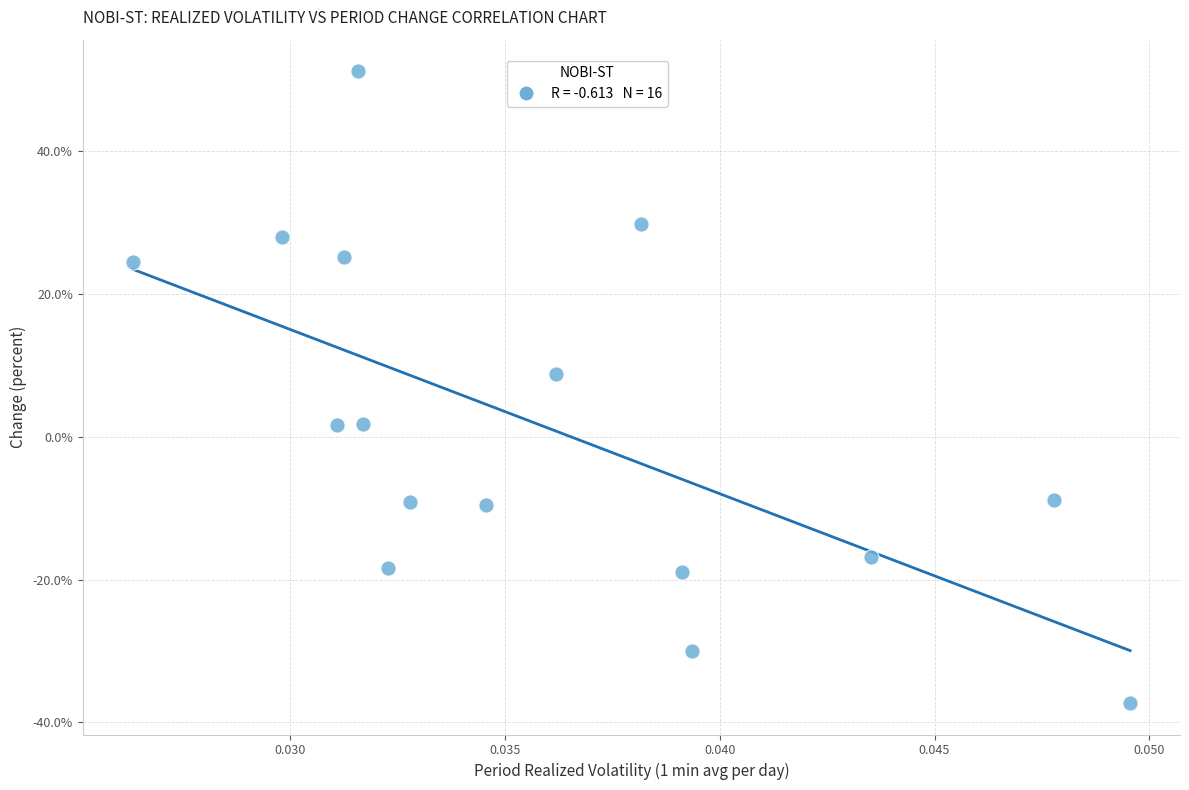

What is the range of Y values (max minus min)?

88.5